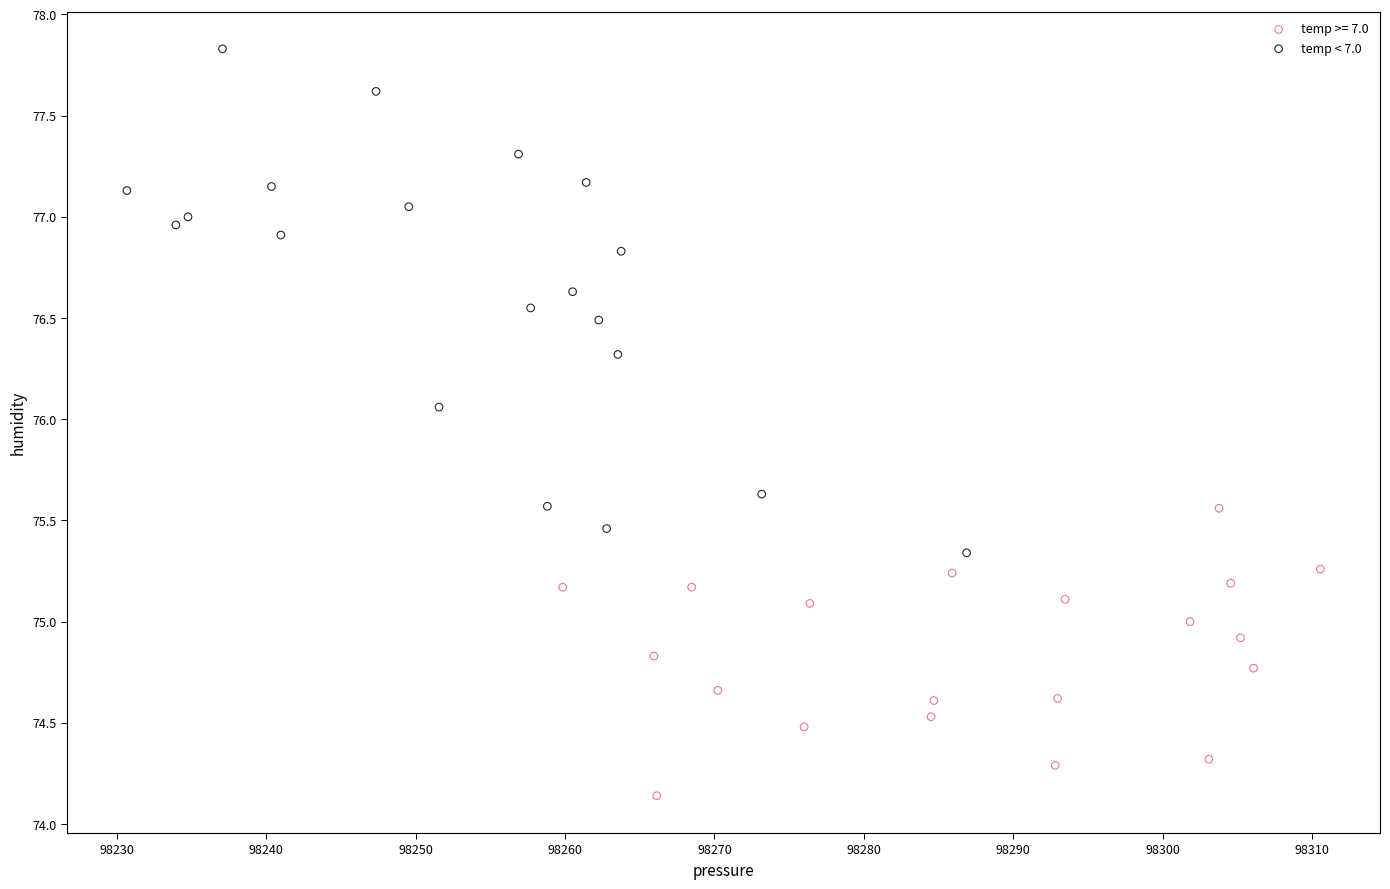

Which series contains the lowest Y value?

temp >= 7.0